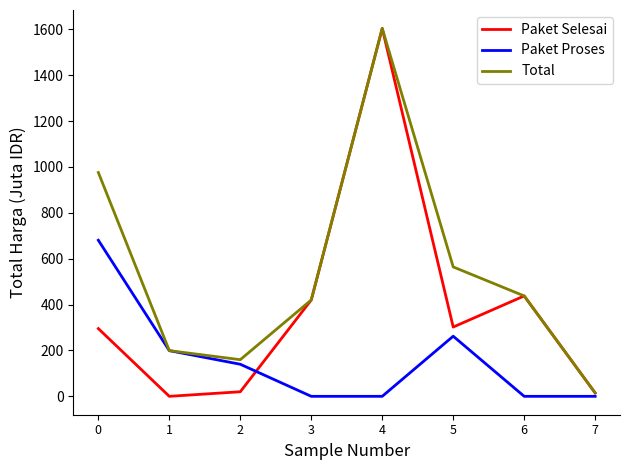

Between 2 and 7, which series saw the biggest shift?

Total